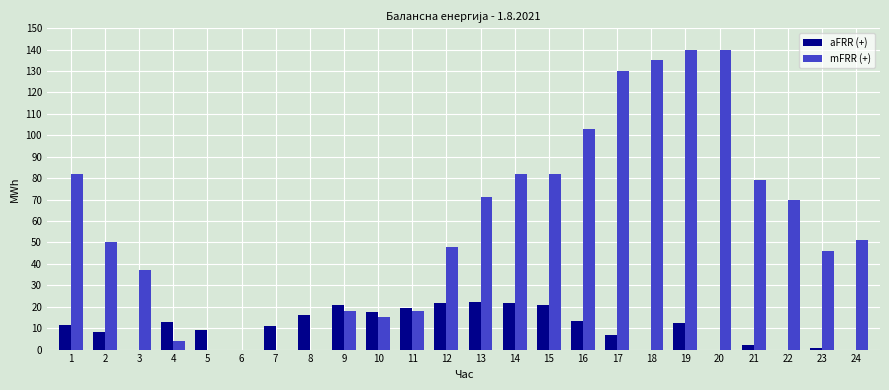

What is the total value across all series at 12?

70.0